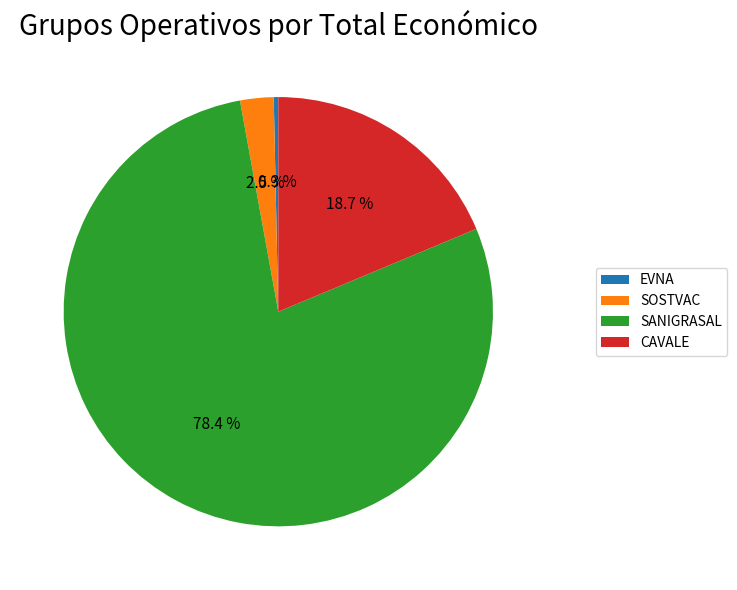

How many slices are in this pie chart?

4